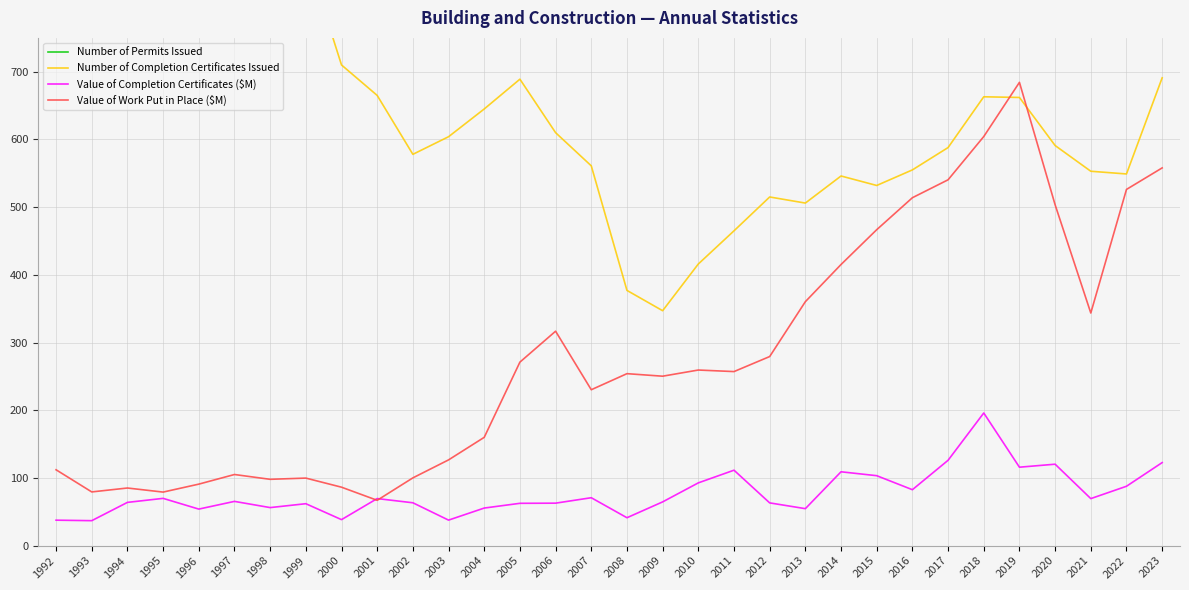

What is the sum of all Value of Completion Certificates ($M) values?

2466.1